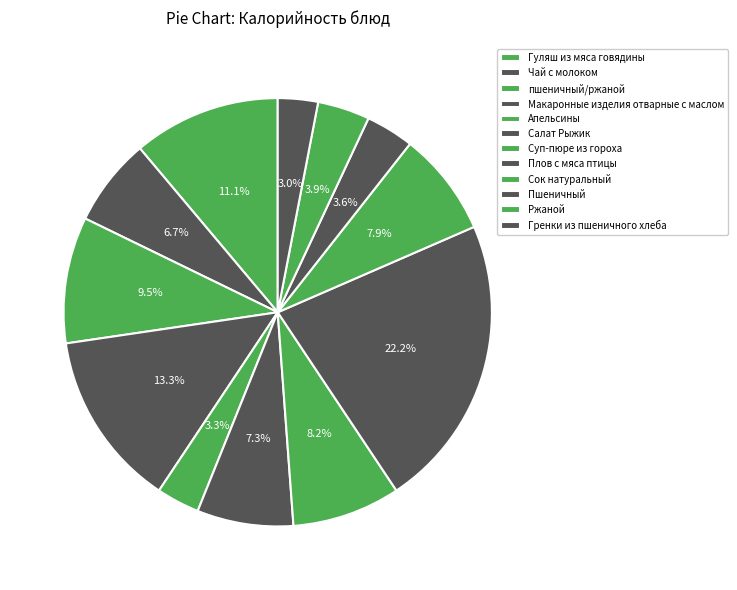

What percentage is NOT represented by Суп-пюре из гороха?

91.8%